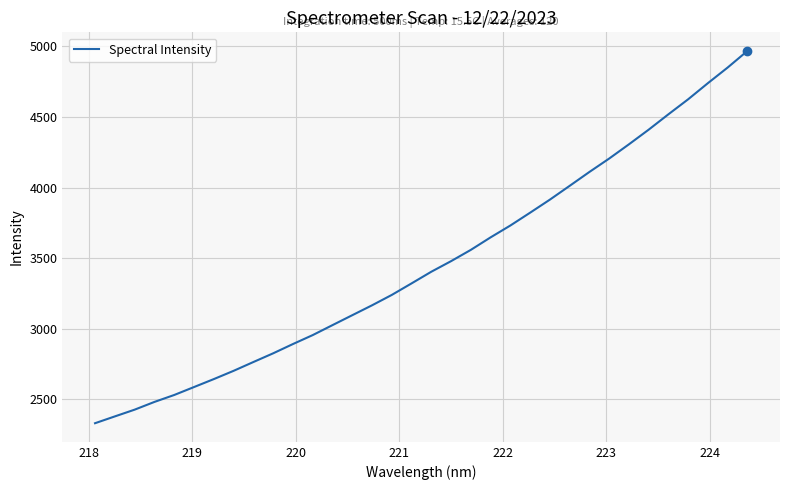

What is the smallest value displayed?

2330.8